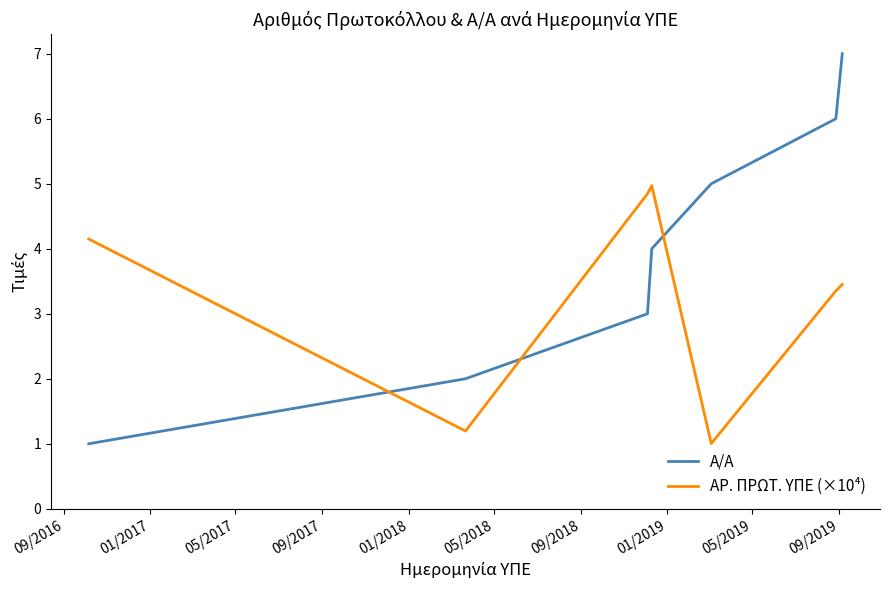

What is the maximum value shown in the chart?

7.0